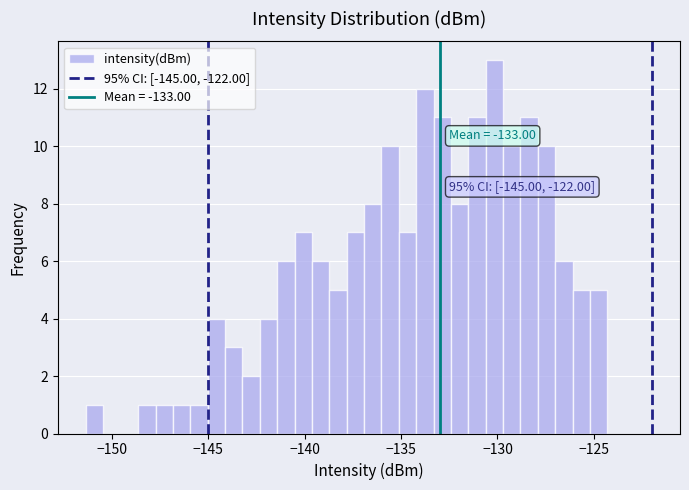

Read against the x-axis, roughly where is the centre of the tallest bar?

-130.0